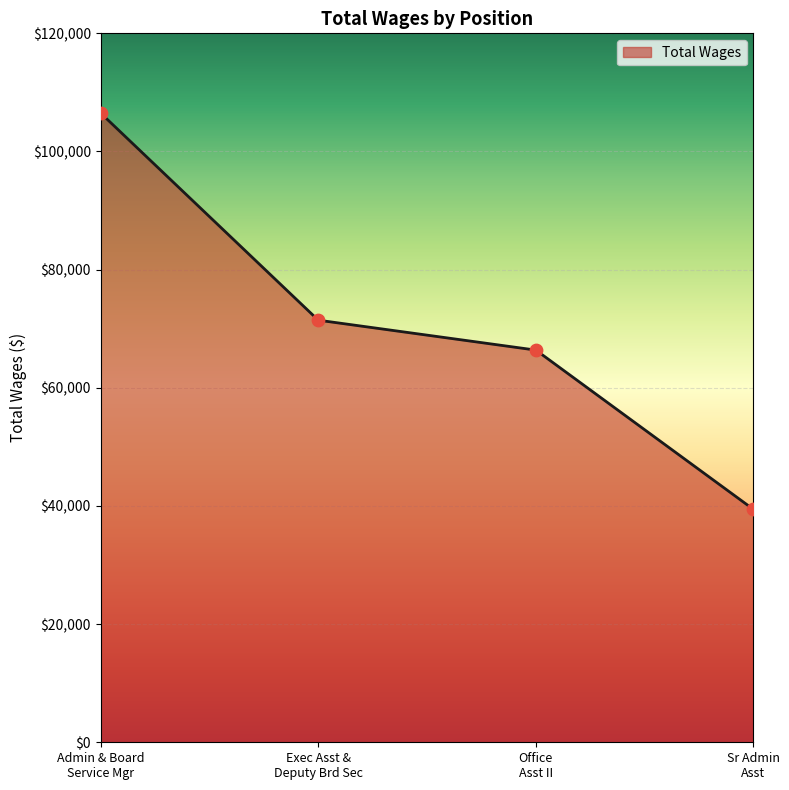

True or false: the data has more than 0 interior local peaks.

False